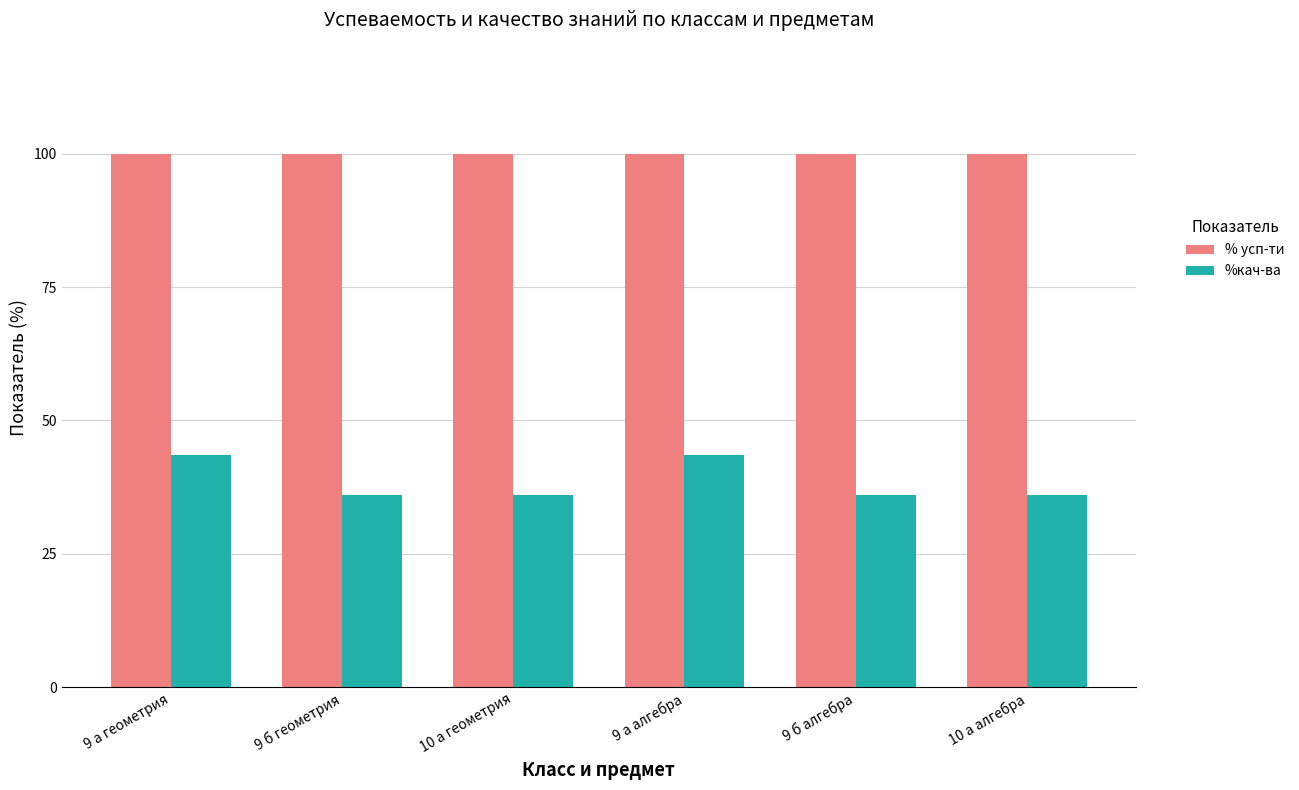

What is the difference between the highest and lowest values at 10 а алгебра?

64.0